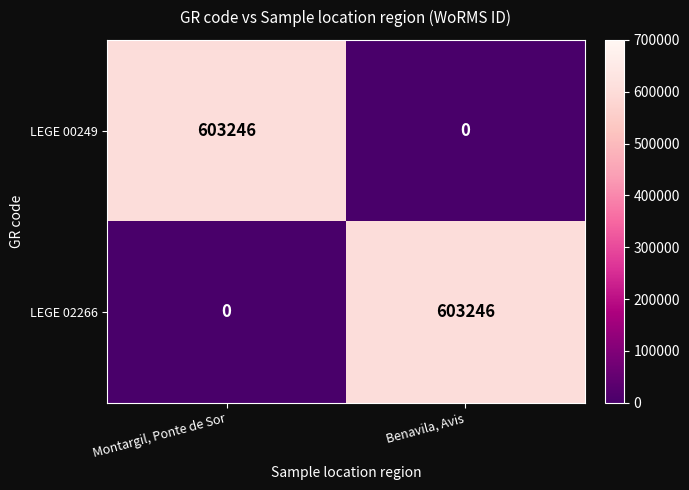

Which category has the highest value in the LEGE 02266 series?

Benavila, Avis